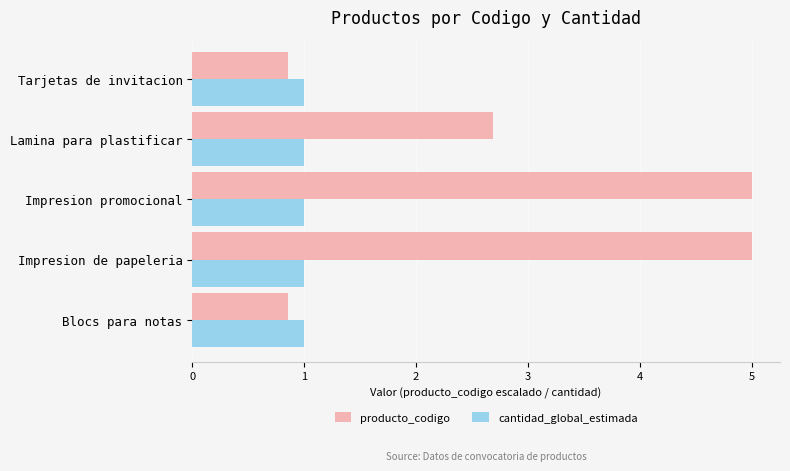

How many data points in producto_codigo are less than 2?

2